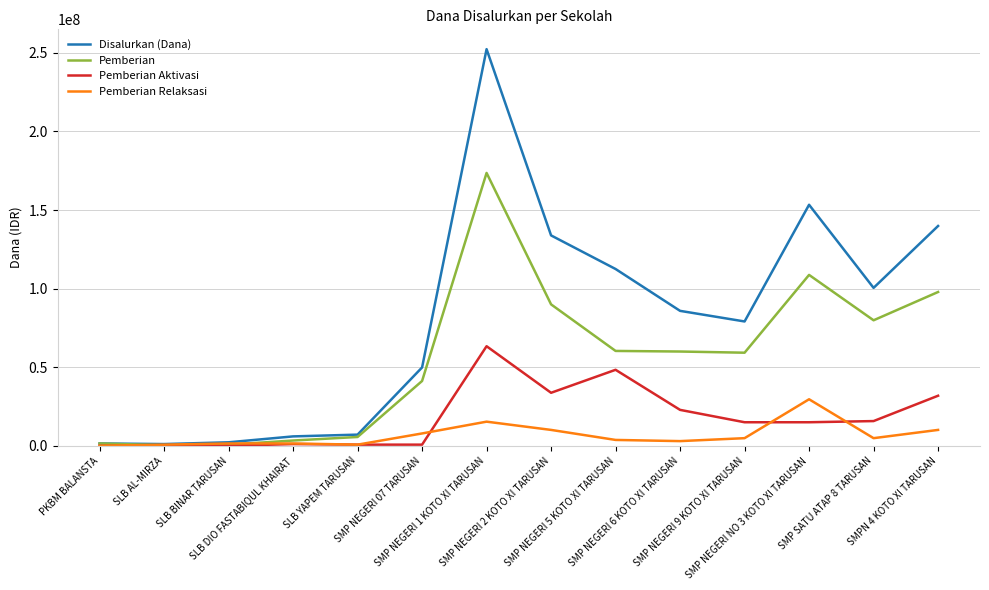

What is the maximum value shown in the chart?

252375000